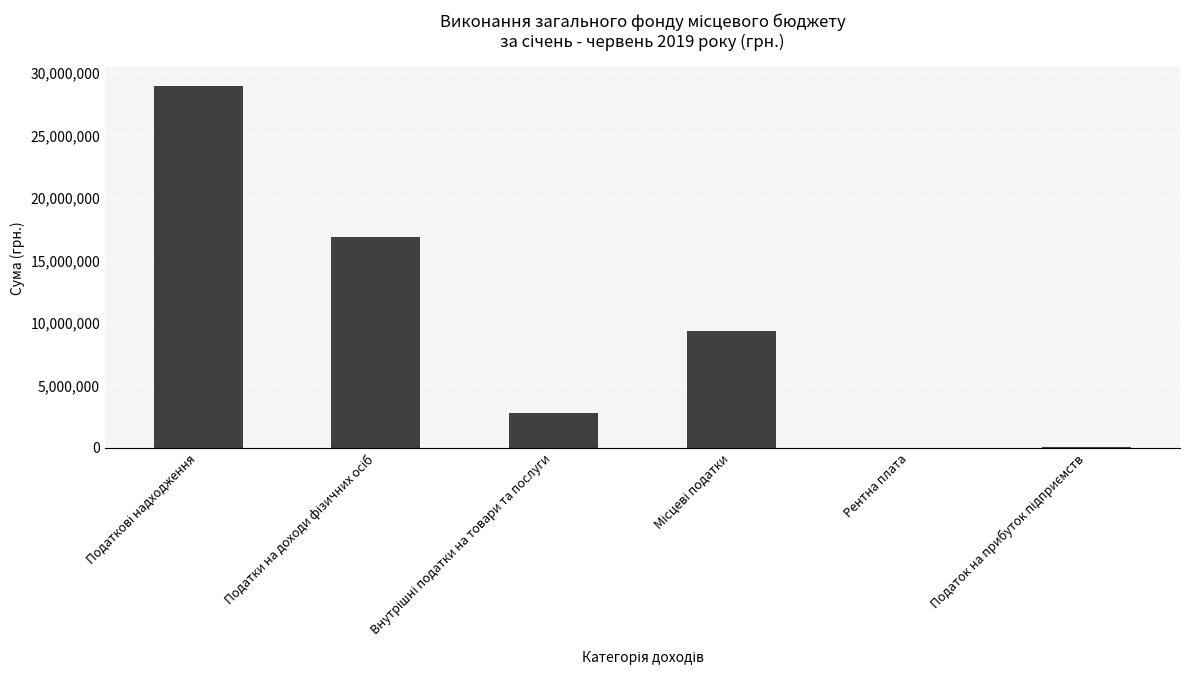

Does the chart contain stacked bars?

No